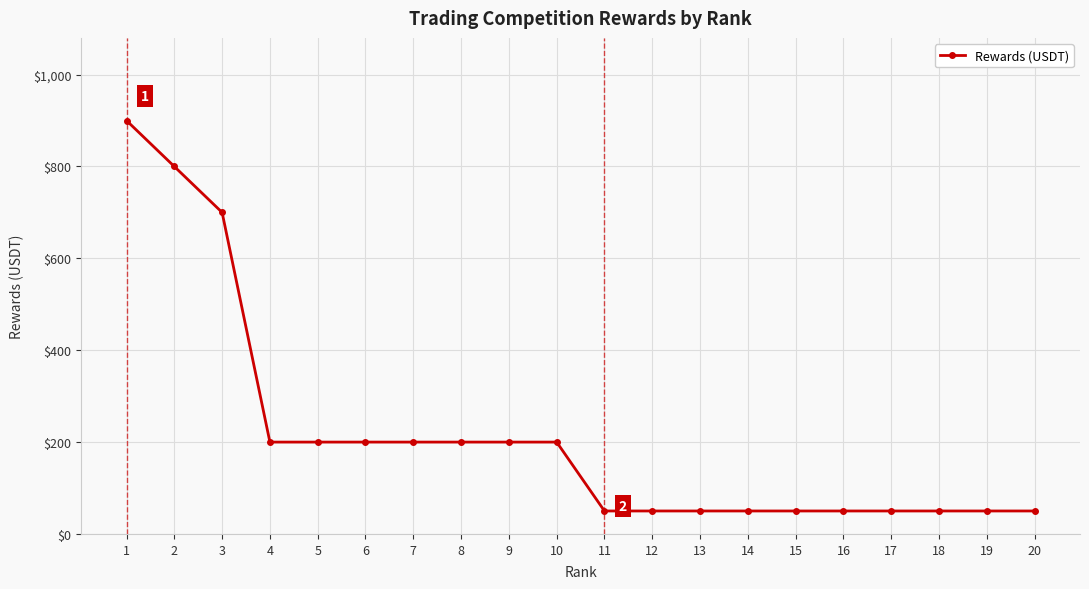

Count the number of data series in this chart.

1